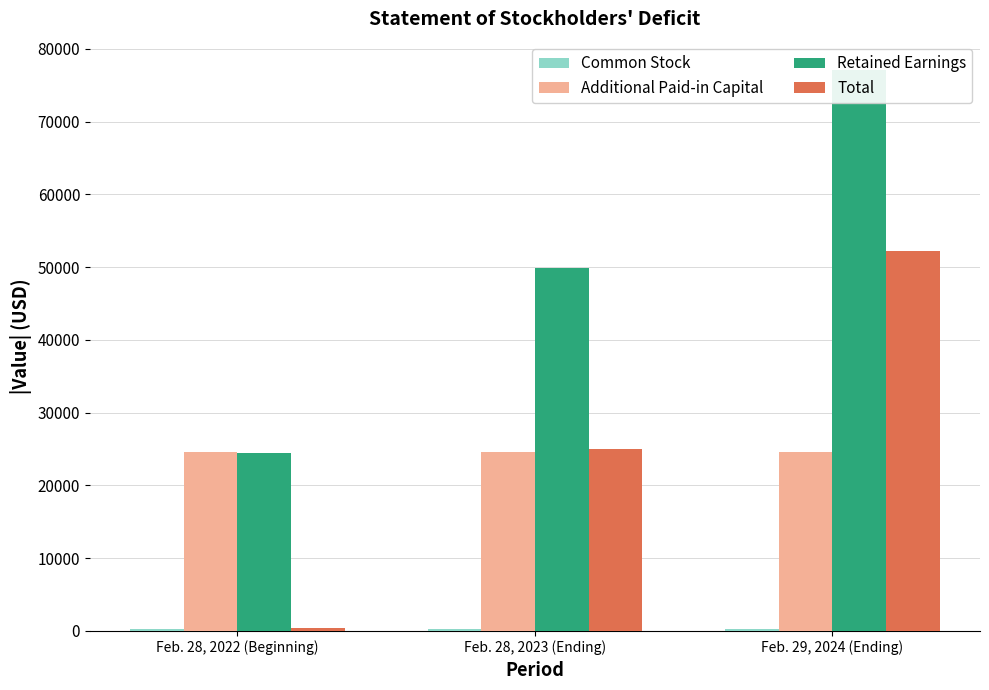

The value of Retained Earnings at Feb. 28, 2022 (Beginning) is 24459. True or false?

True